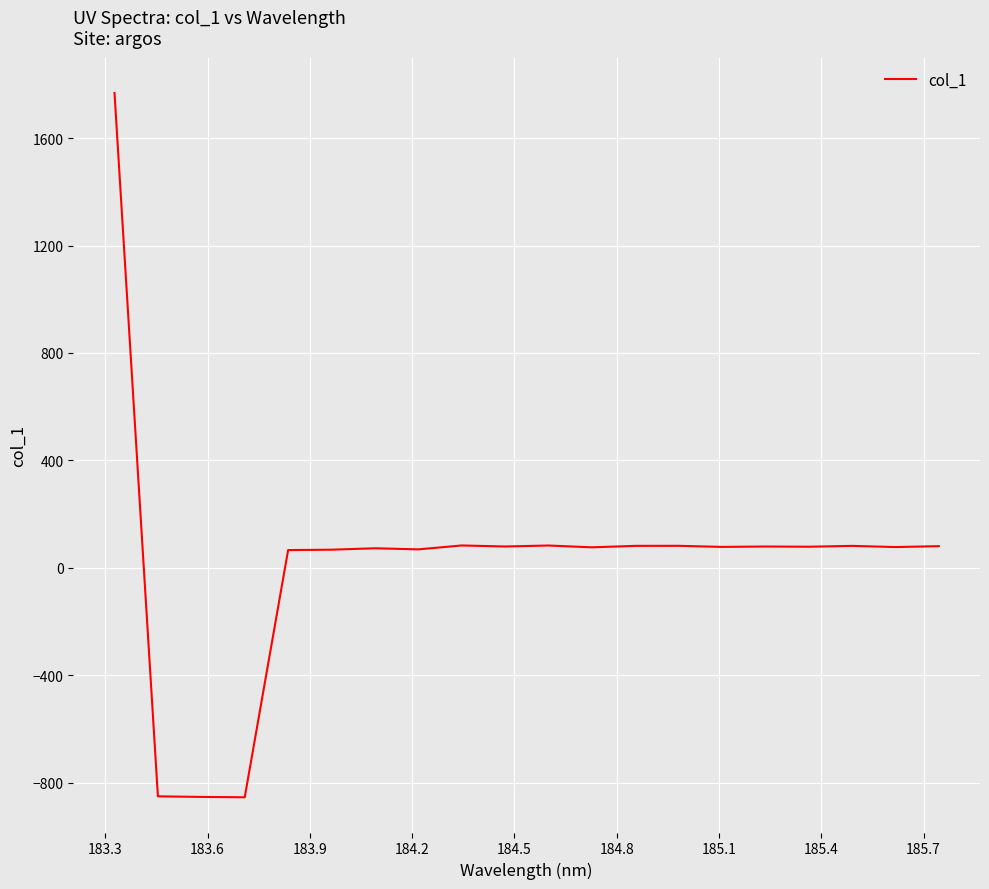

What is the maximum value shown in the chart?

1768.2